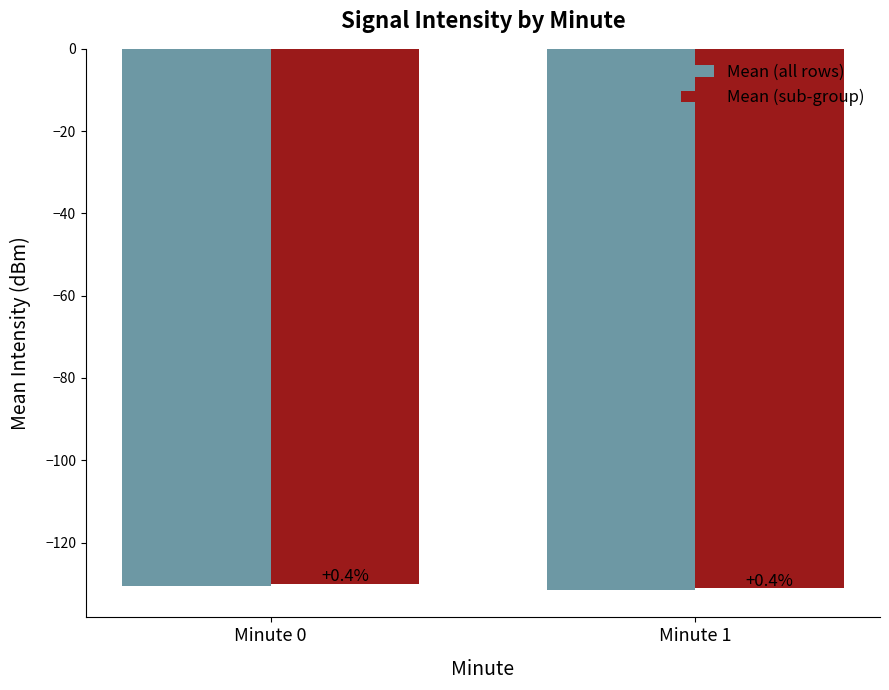

How many bars are there in each group?

2